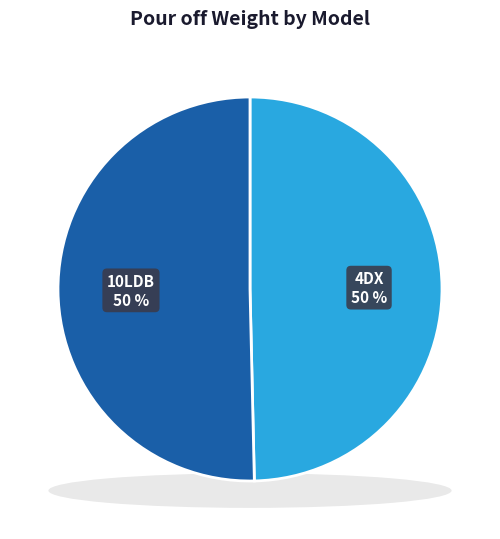

To the nearest percent, what percentage of the pie is 10LDB?

50%